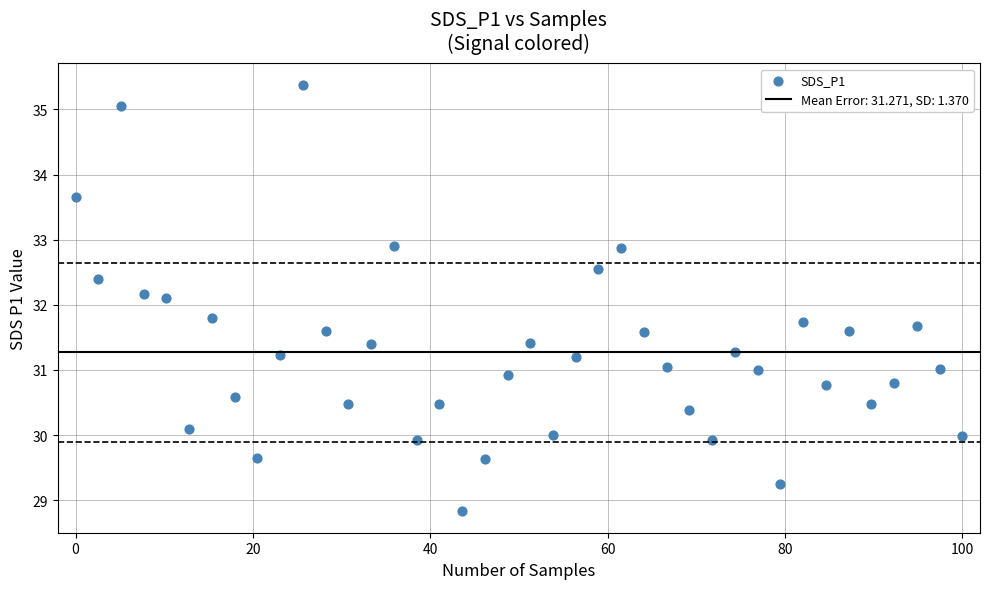

What is the range of X values (max minus min)?

100.0